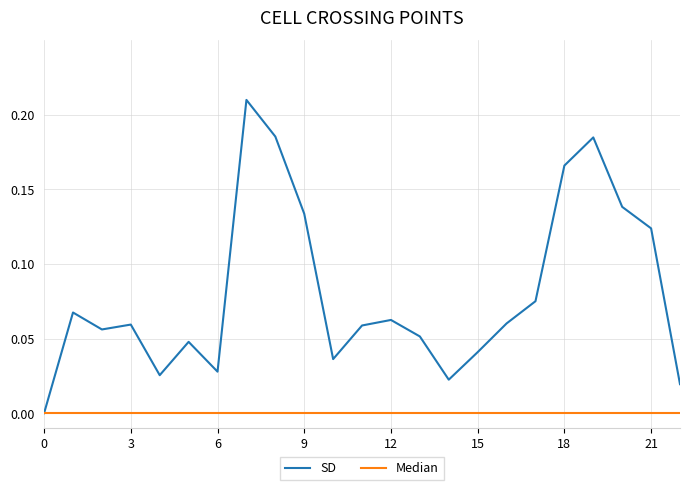

What are all the series names shown in the legend?

SD, Median